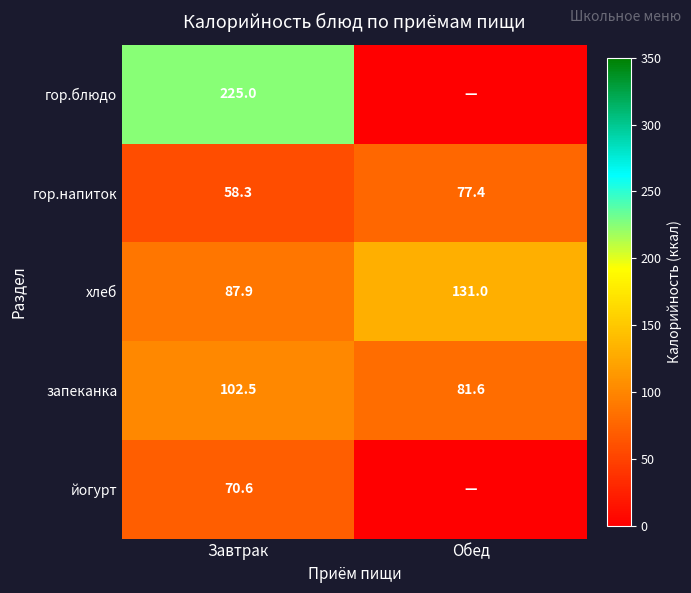

What is the minimum value for хлеб?

87.9